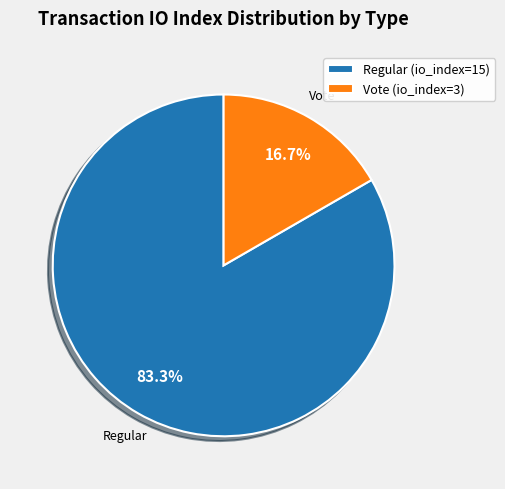

Which has a higher value, Vote (io_index=3) or Regular (io_index=15)?

Regular (io_index=15)